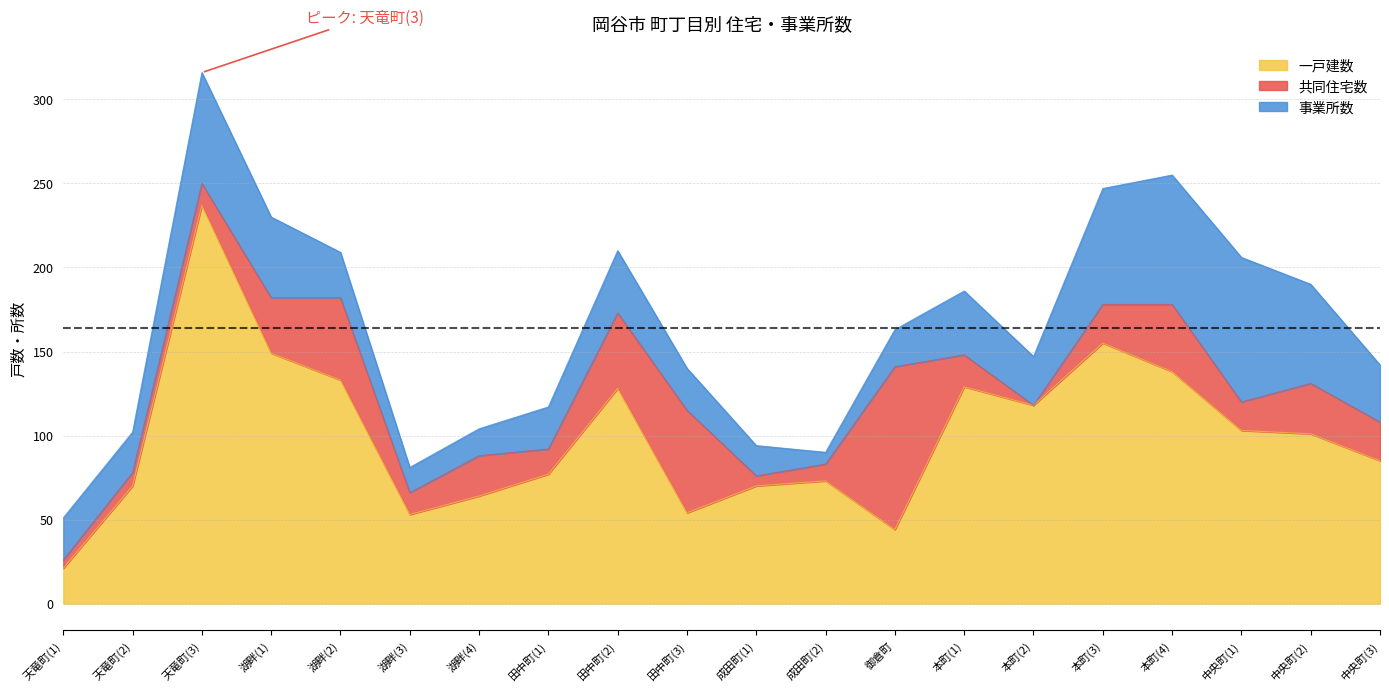

How many values in the 共同住宅数 series are below 23?

10